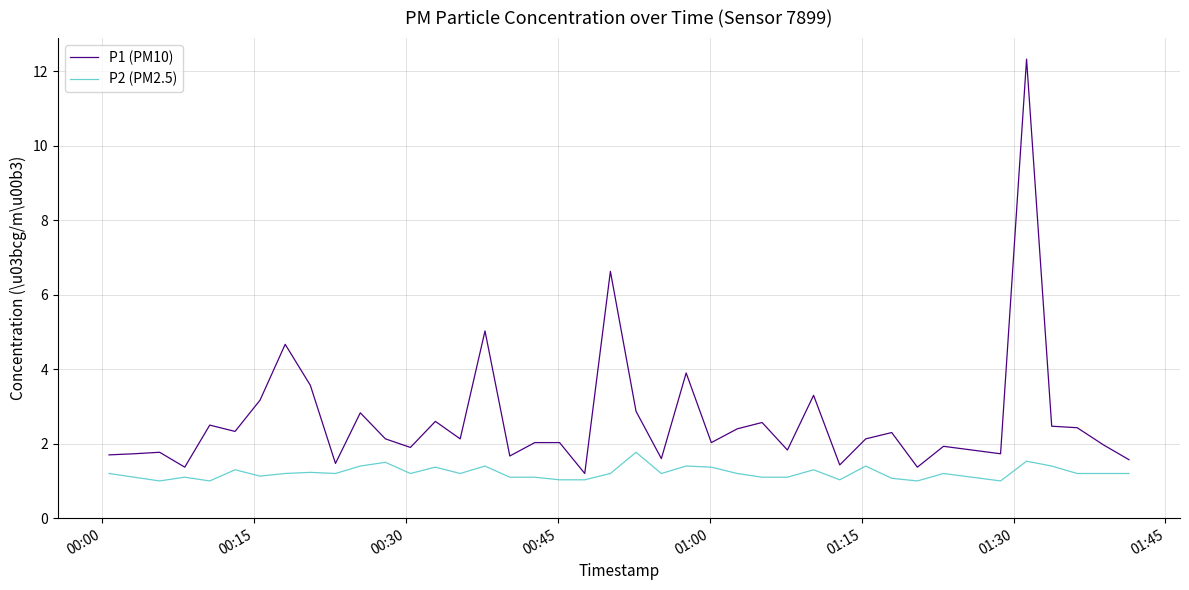

List the series in order of their peak value, lowest first.

P2 (PM2.5), P1 (PM10)